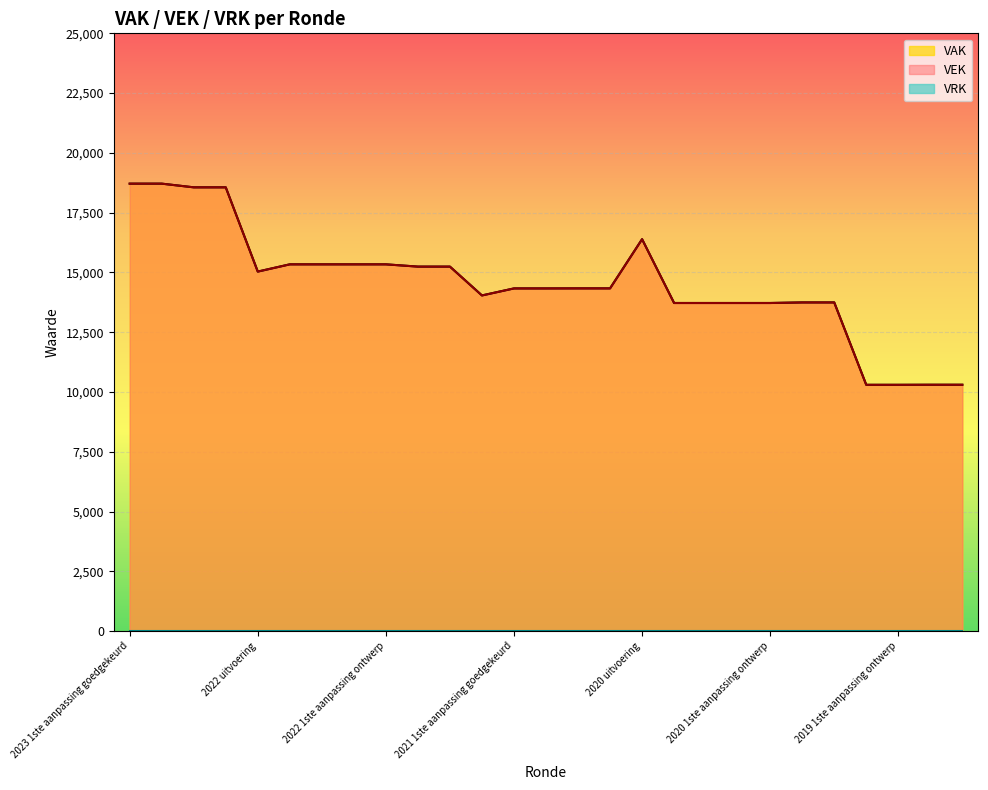

Which category has the highest value across all series?

2023 1ste aanpassing goedgekeurd